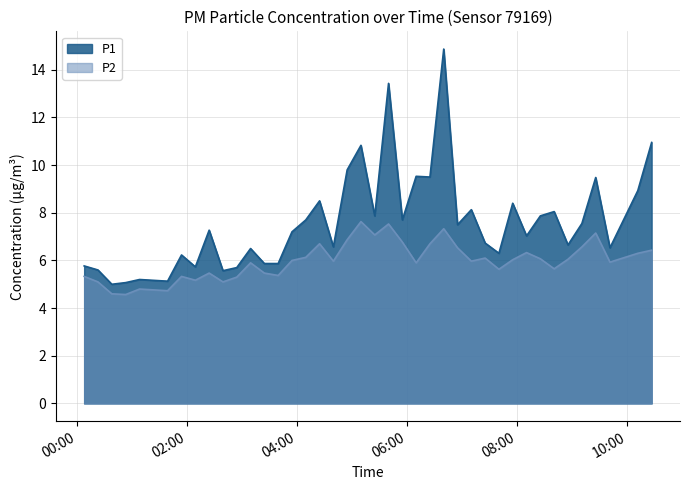

How many interior local valleys does the P2 series have?

12